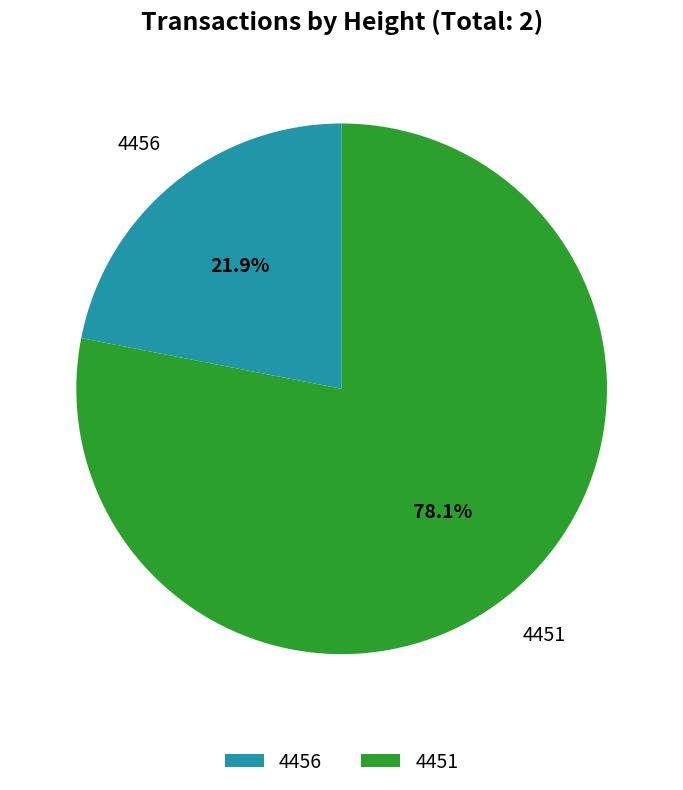

True or false: 4451 accounts for 71% of the total.

False